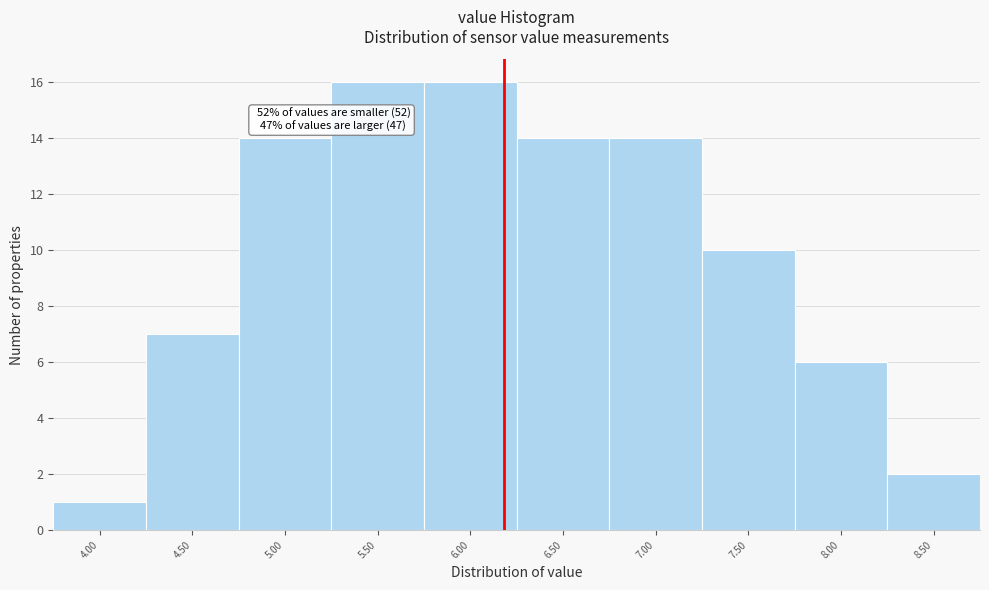

Reading right to left, transcribe all the data shown in this chart.

2	6	10	14	14	16	16	14	7	1